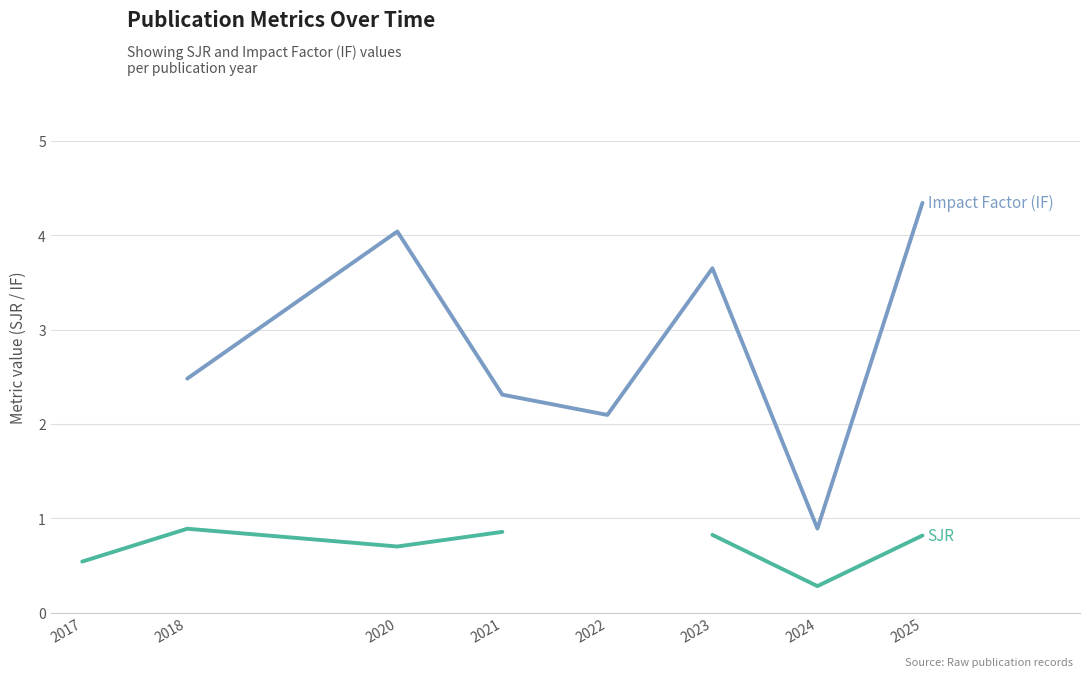

How many lines are shown in the chart?

2